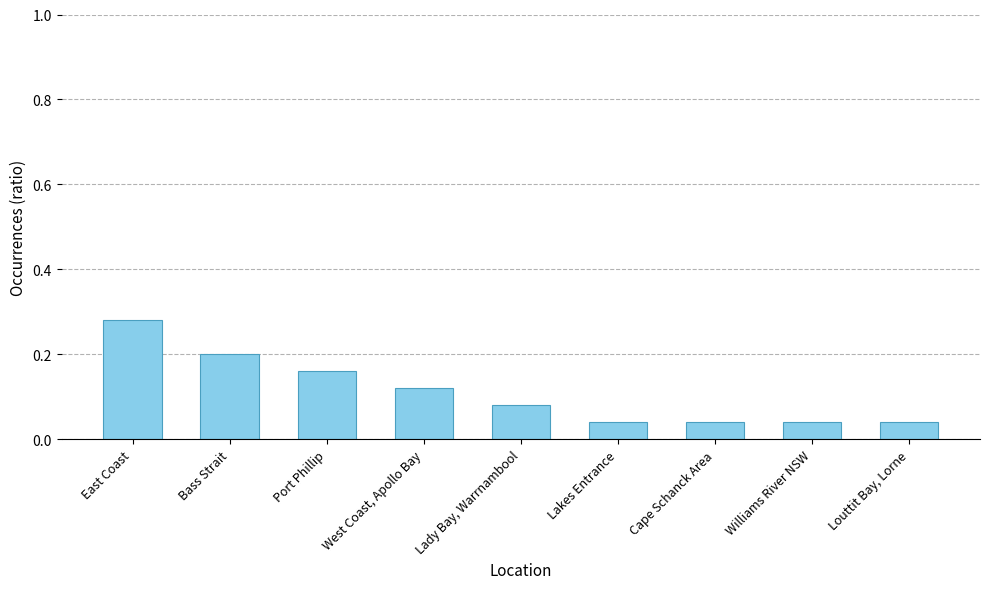

What is the label of the 9th bar from the right?

East Coast